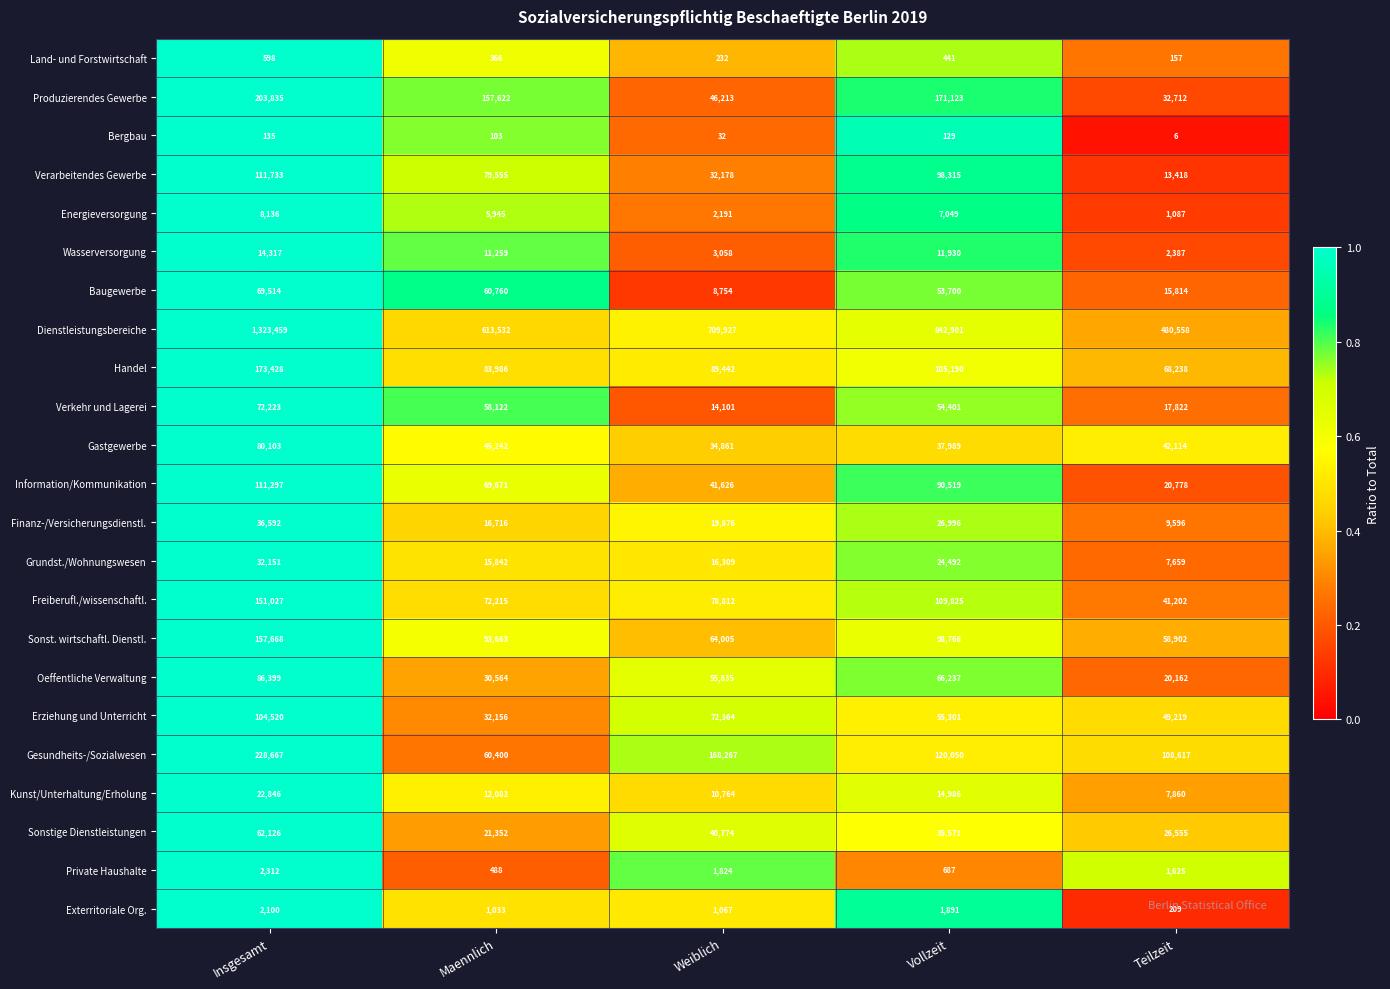

At which category is the sum across all series the highest?

Insgesamt